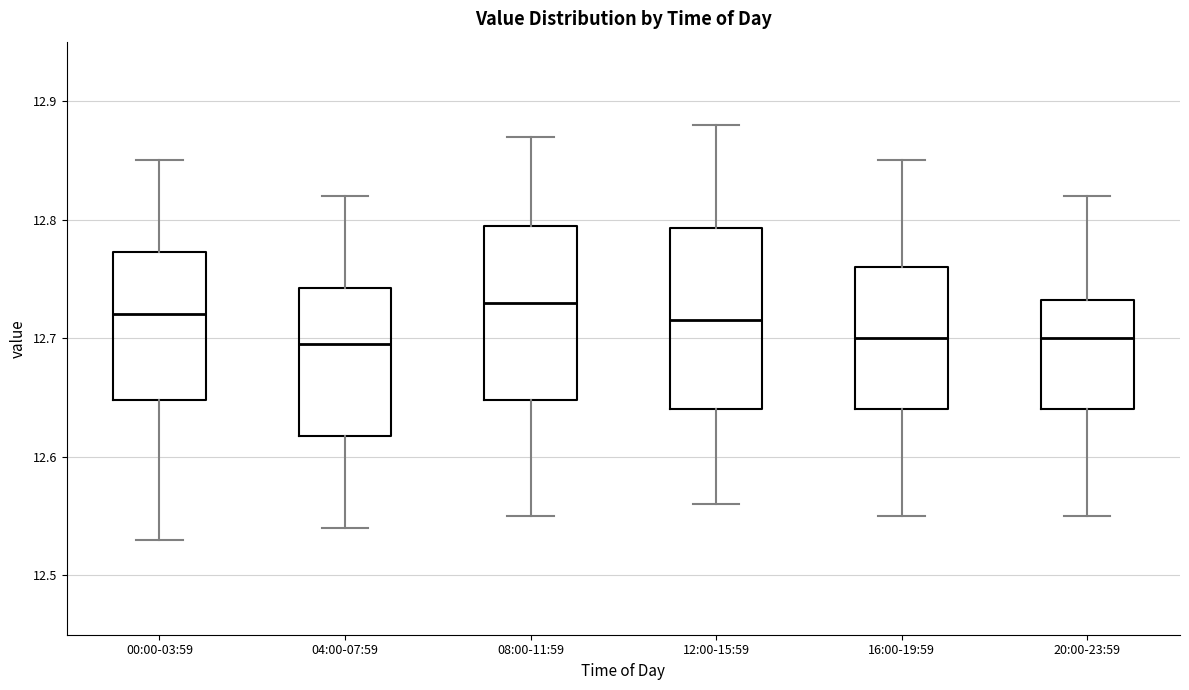

Reading left to right, read every box against the y-axis: the position of its median line, the range the box covers, and the ends of its whiskers. The values are not printed on the chart, so give them approximately, as read against the axis.

00:00-03:59: median 12.72, box 12.65 to 12.77, whiskers 12.53 to 12.85
04:00-07:59: median 12.70, box 12.62 to 12.74, whiskers 12.54 to 12.82
08:00-11:59: median 12.73, box 12.65 to 12.80, whiskers 12.55 to 12.87
12:00-15:59: median 12.72, box 12.64 to 12.79, whiskers 12.56 to 12.88
16:00-19:59: median 12.70, box 12.64 to 12.76, whiskers 12.55 to 12.85
20:00-23:59: median 12.70, box 12.64 to 12.73, whiskers 12.55 to 12.82